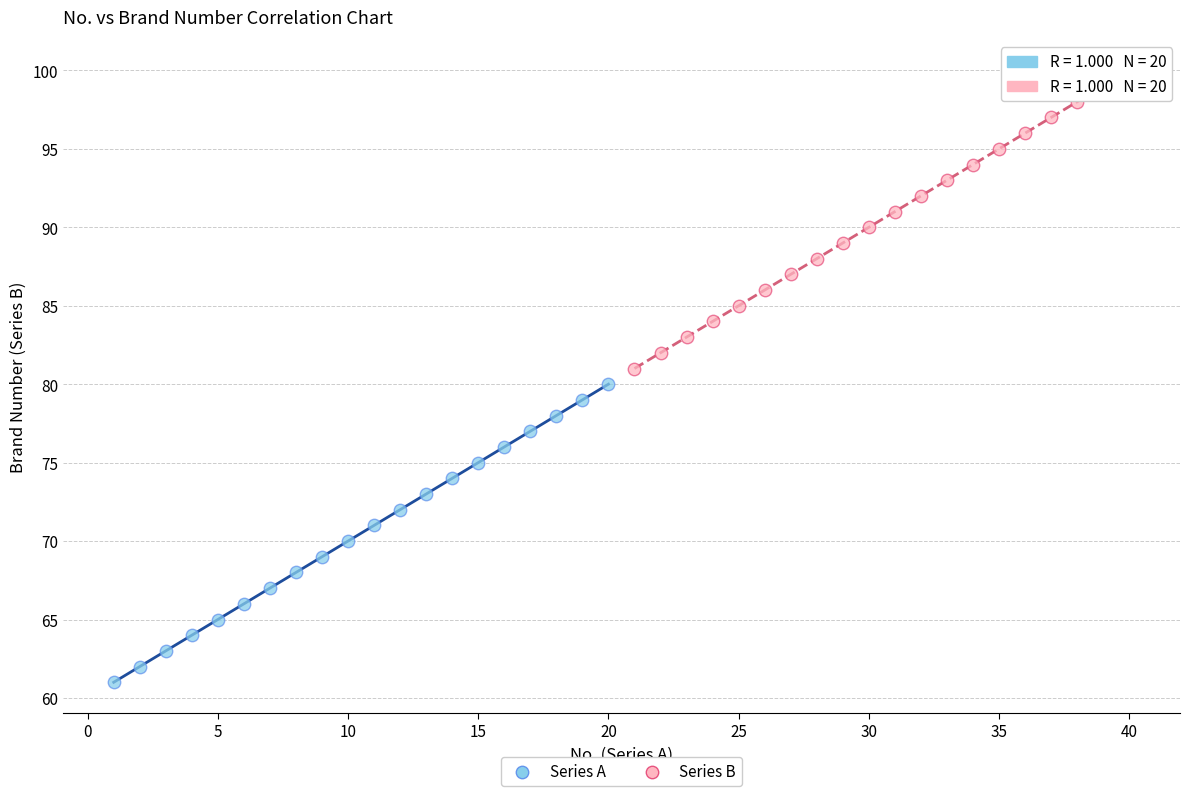

What are all the series names shown in the legend?

Series A, Series B